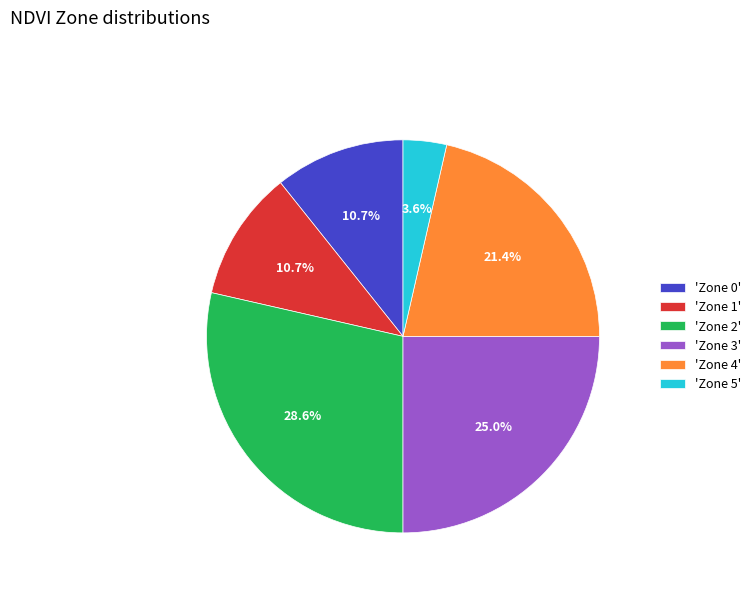

What is the ratio of the value at 'Zone 1' to the value at 'Zone 3'?

0.4